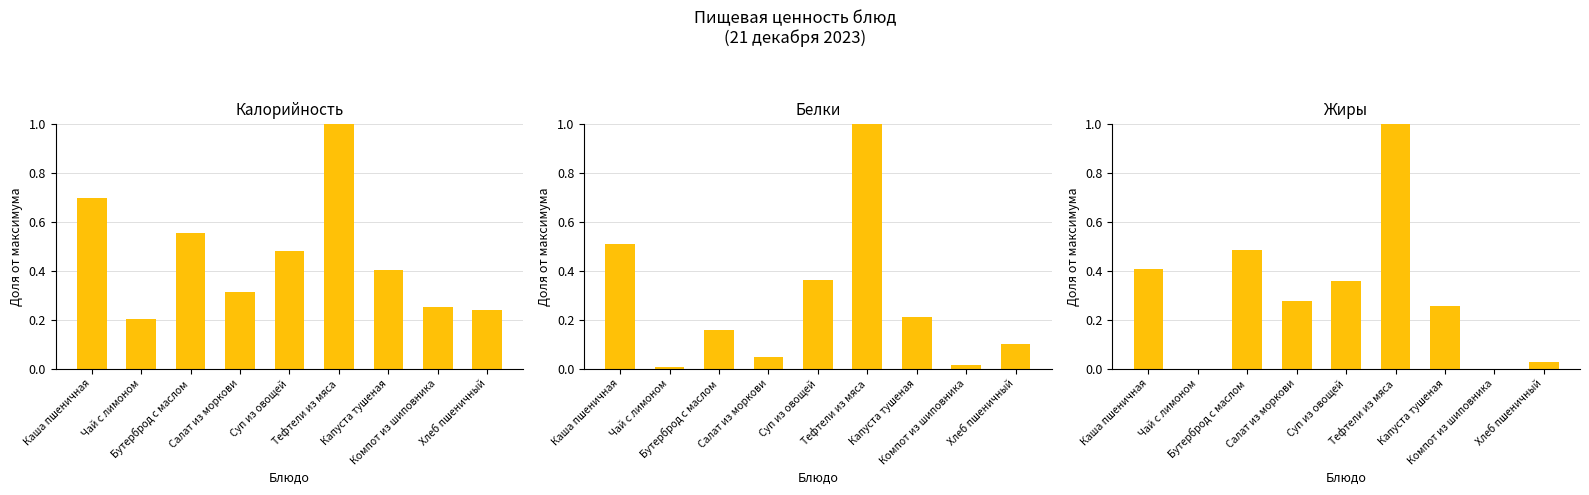

Reading left to right, list all the values displayed in this chart.

Калорийность: Каша пшеничная=0.7	Чай с лимоном=0.2	Бутерброд с маслом=0.6	Салат из моркови=0.3	Суп из овощей=0.5	Тефтели из мяса=1.0	Капуста тушеная=0.4	Компот из шиповника=0.3	Хлеб пшеничный=0.2
Белки: Каша пшеничная=0.5	Чай с лимоном=0.0	Бутерброд с маслом=0.2	Салат из моркови=0.0	Суп из овощей=0.4	Тефтели из мяса=1.0	Капуста тушеная=0.2	Компот из шиповника=0.0	Хлеб пшеничный=0.1
Жиры: Каша пшеничная=0.4	Чай с лимоном=0.0	Бутерброд с маслом=0.5	Салат из моркови=0.3	Суп из овощей=0.4	Тефтели из мяса=1.0	Капуста тушеная=0.3	Компот из шиповника=0.0	Хлеб пшеничный=0.0